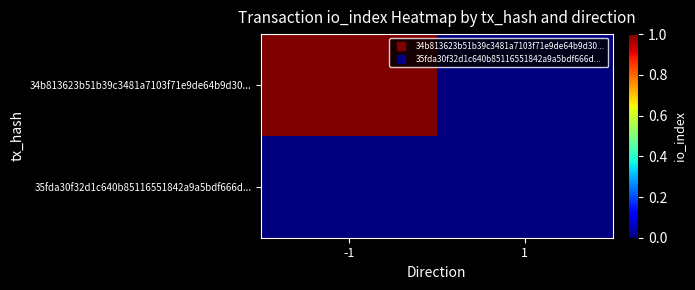

Reading left to right, transcribe all the data shown in this chart.

34b813623b51b39c3481a7103f71e9de64b9d30...: -1=1	1=0
35fda30f32d1c640b85116551842a9a5bdf666d...: -1=0	1=0